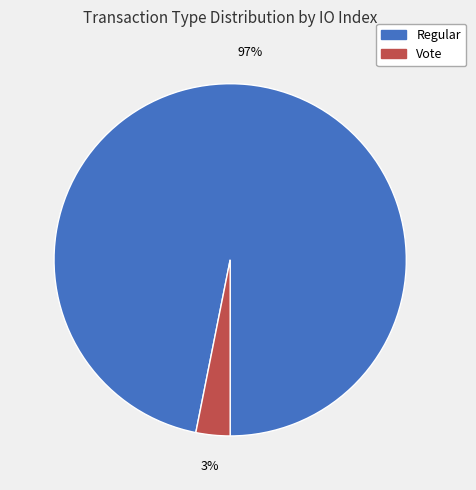

To the nearest percent, what portion does Vote represent?

3%